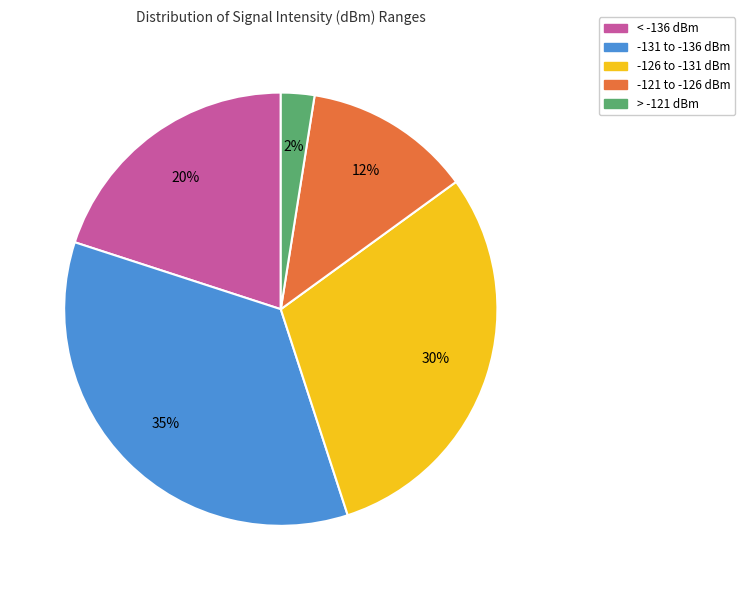

To the nearest percent, what is the difference between the largest and smallest slice percentages?

32%